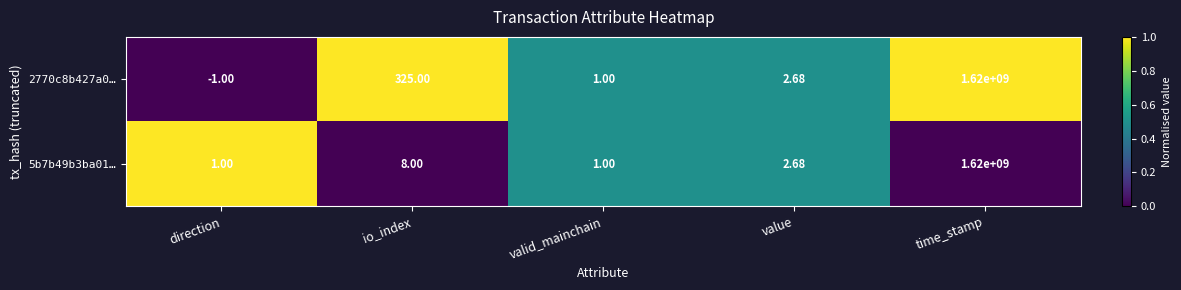

At how many categories does at least one series exceed 0?

5